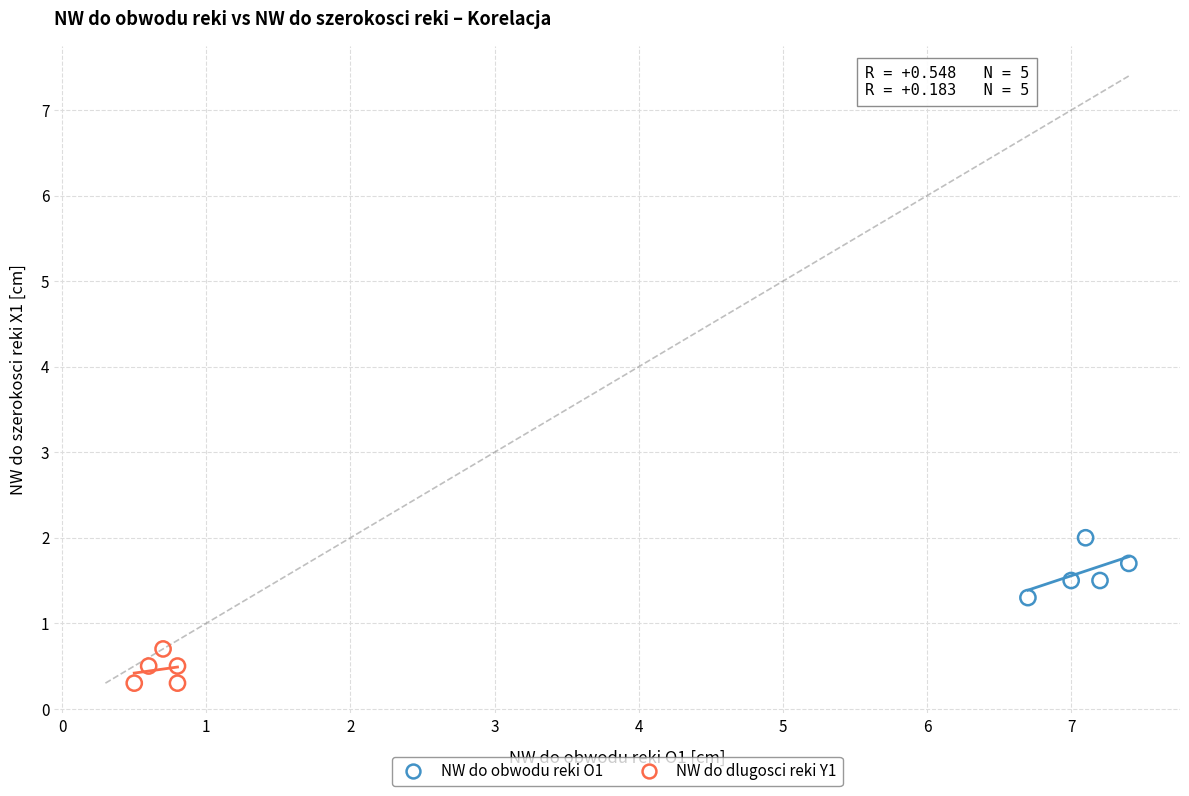

Which series contains the lowest Y value?

NW do dlugosci reki Y1